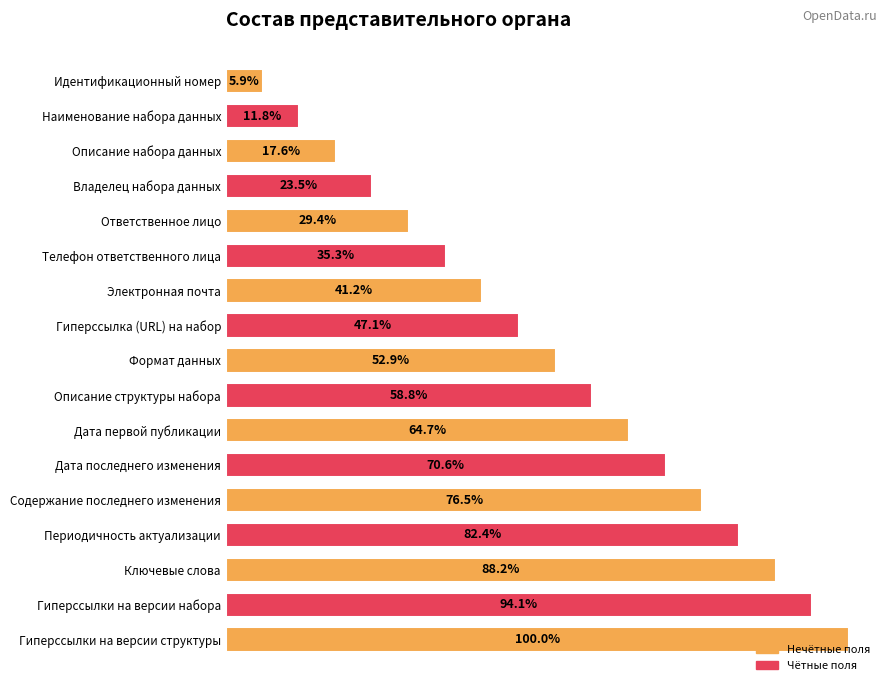

What is the label of the 16th bar from the bottom?

Наименование набора данных